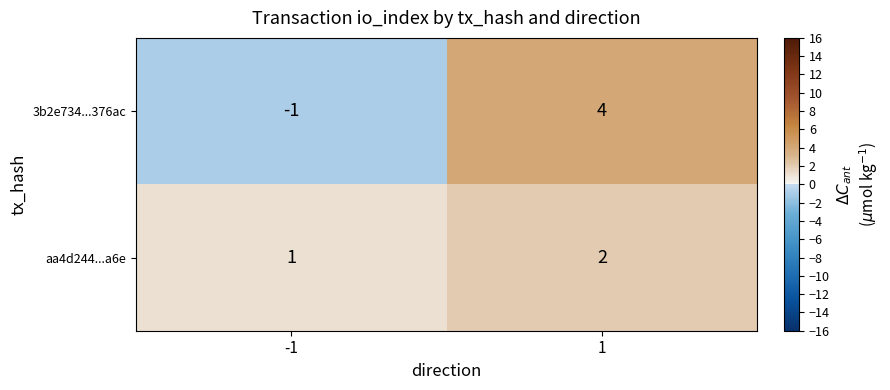

The value of aa4d244...a6e at 1 is 1. True or false?

False